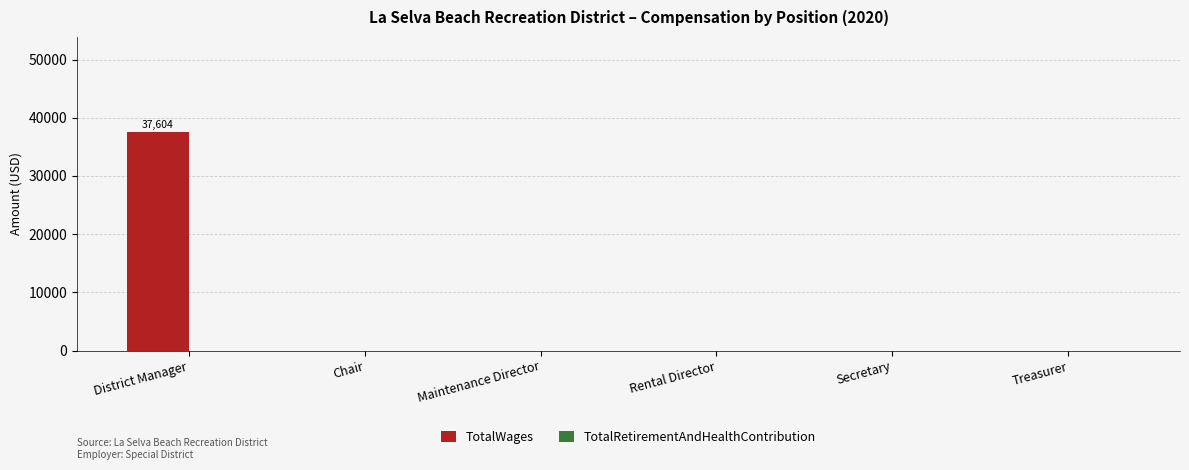

What is the sum of all values?

37604